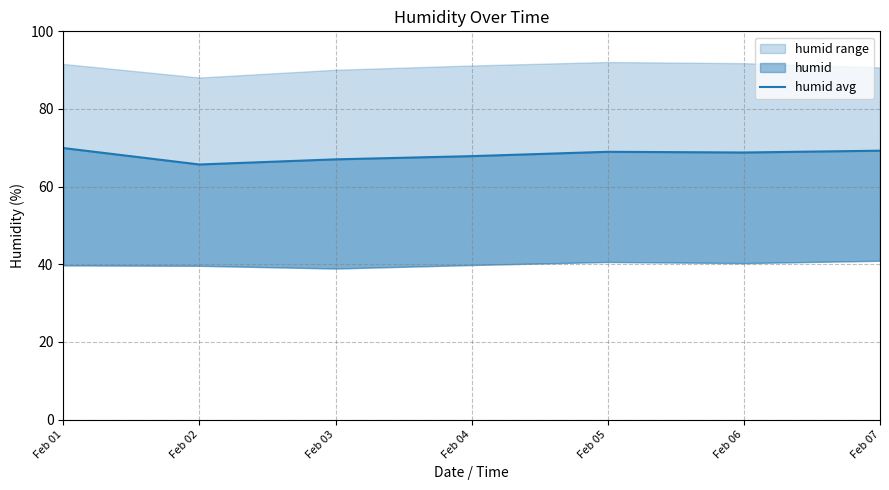

What is the difference between the maximum and minimum values?

4.2